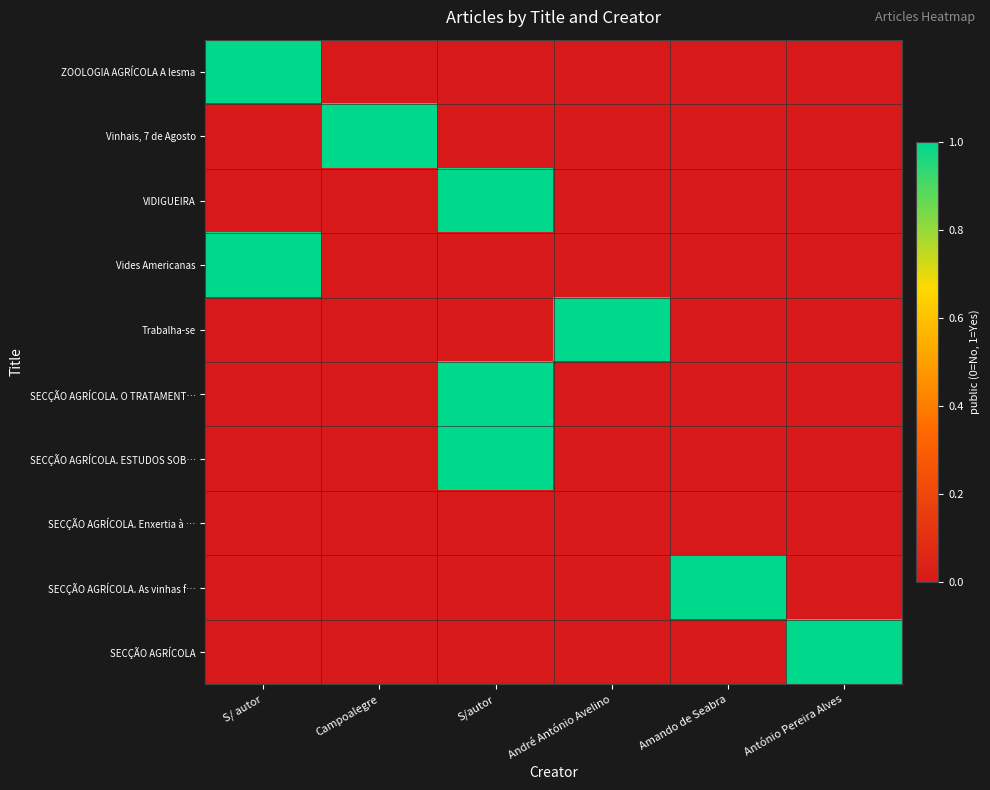

Reading right to left, list all the values displayed in this chart.

ZOOLOGIA AGRÍCOLA A lesma: António Pereira Alves=0	Amando de Seabra=0	André António Avelino=0	S/autor=0	Campoalegre=0	S/ autor=1
Vinhais, 7 de Agosto: António Pereira Alves=0	Amando de Seabra=0	André António Avelino=0	S/autor=0	Campoalegre=1	S/ autor=0
VIDIGUEIRA: António Pereira Alves=0	Amando de Seabra=0	André António Avelino=0	S/autor=1	Campoalegre=0	S/ autor=0
Vides Americanas: António Pereira Alves=0	Amando de Seabra=0	André António Avelino=0	S/autor=0	Campoalegre=0	S/ autor=1
Trabalha-se: António Pereira Alves=0	Amando de Seabra=0	André António Avelino=1	S/autor=0	Campoalegre=0	S/ autor=0
SECÇÃO AGRÍCOLA. O TRATAMENT…: António Pereira Alves=0	Amando de Seabra=0	André António Avelino=0	S/autor=1	Campoalegre=0	S/ autor=0
SECÇÃO AGRÍCOLA. ESTUDOS SOB…: António Pereira Alves=0	Amando de Seabra=0	André António Avelino=0	S/autor=1	Campoalegre=0	S/ autor=0
SECÇÃO AGRÍCOLA. Enxertia à …: António Pereira Alves=0	Amando de Seabra=0	André António Avelino=0	S/autor=0	Campoalegre=0	S/ autor=0
SECÇÃO AGRÍCOLA. As vinhas f…: António Pereira Alves=0	Amando de Seabra=1	André António Avelino=0	S/autor=0	Campoalegre=0	S/ autor=0
SECÇÃO AGRÍCOLA: António Pereira Alves=1	Amando de Seabra=0	André António Avelino=0	S/autor=0	Campoalegre=0	S/ autor=0